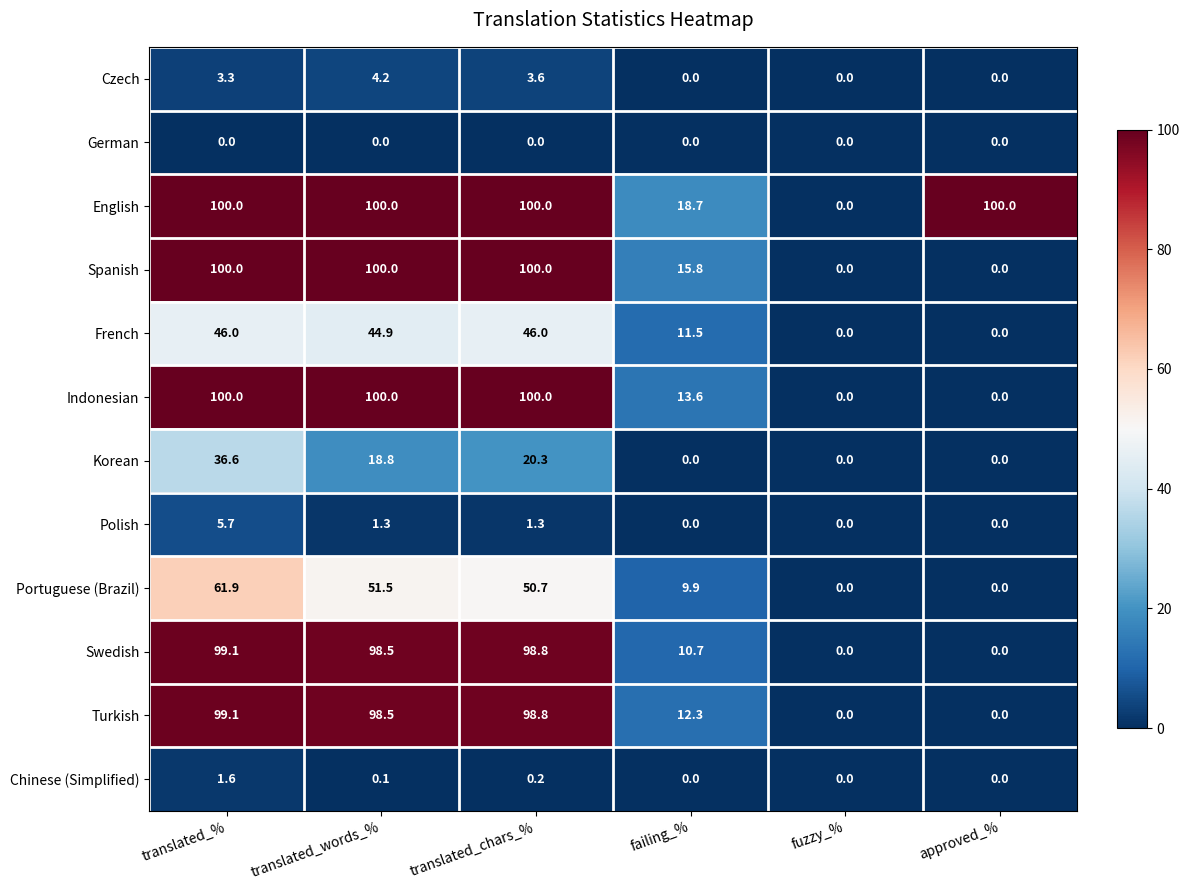

Is it true that Korean equals 62.7 at translated_%?

False